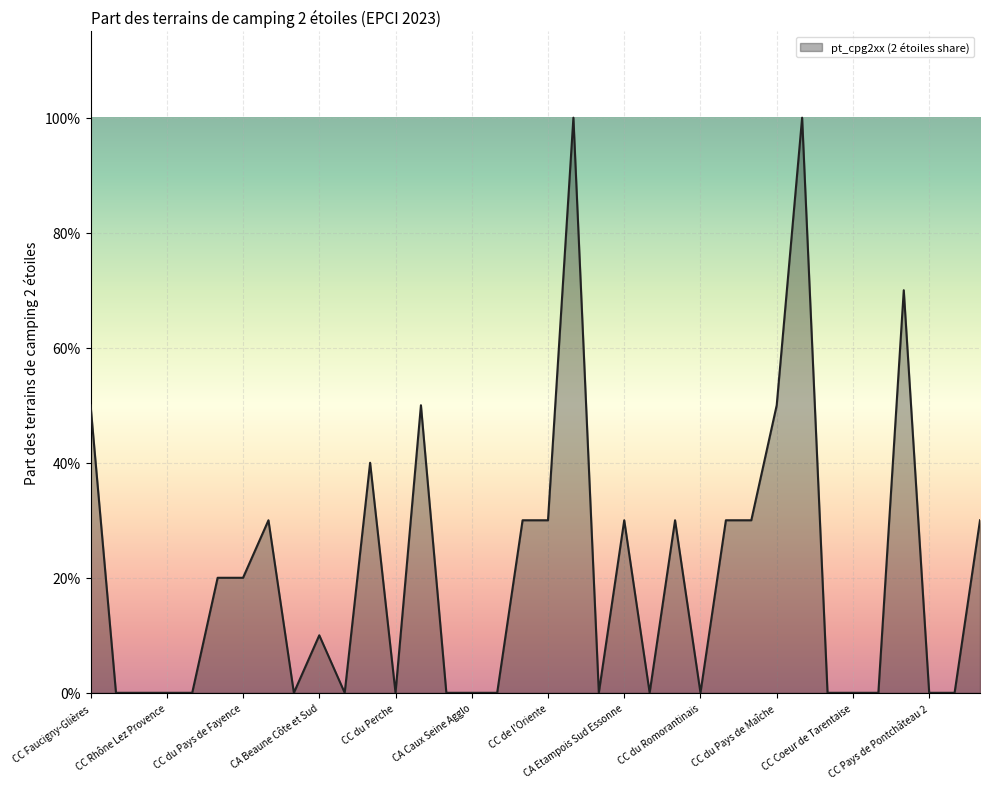

Does the chart have visible grid lines?

Yes